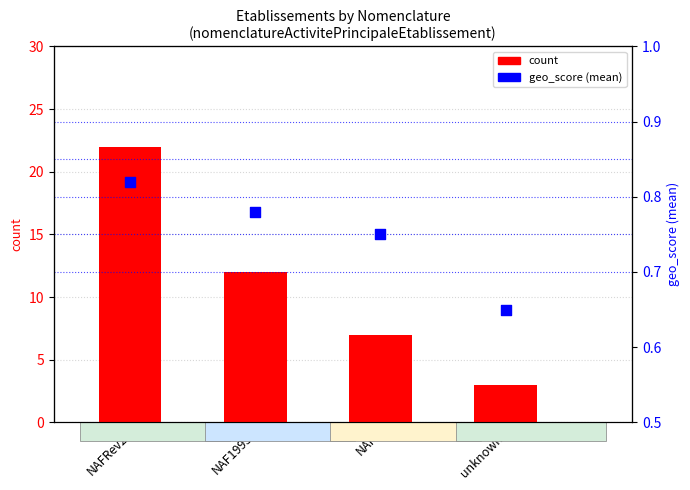

At which category is the sum across all series the highest?

NAFRev2